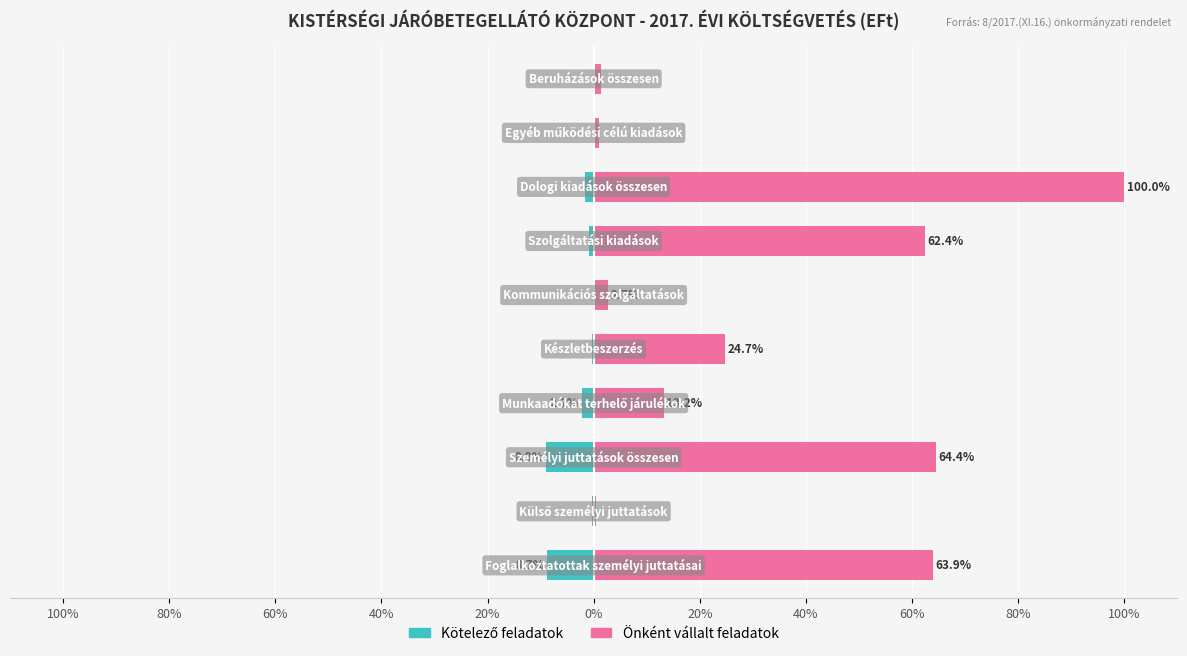

At how many categories does at least one series exceed 27?

4